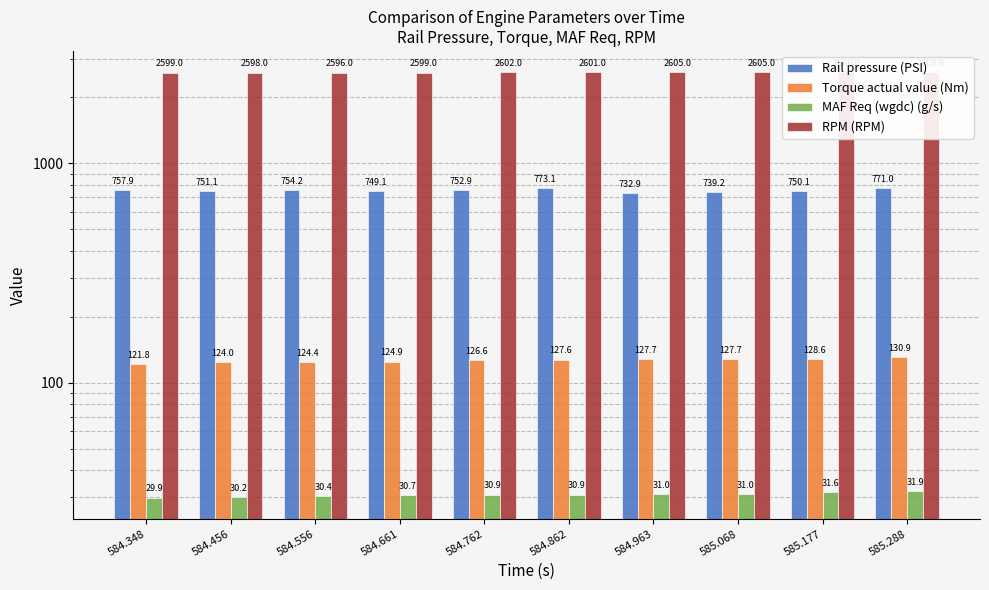

The value of RPM (RPM) at 584.862 is 4155.1. True or false?

False